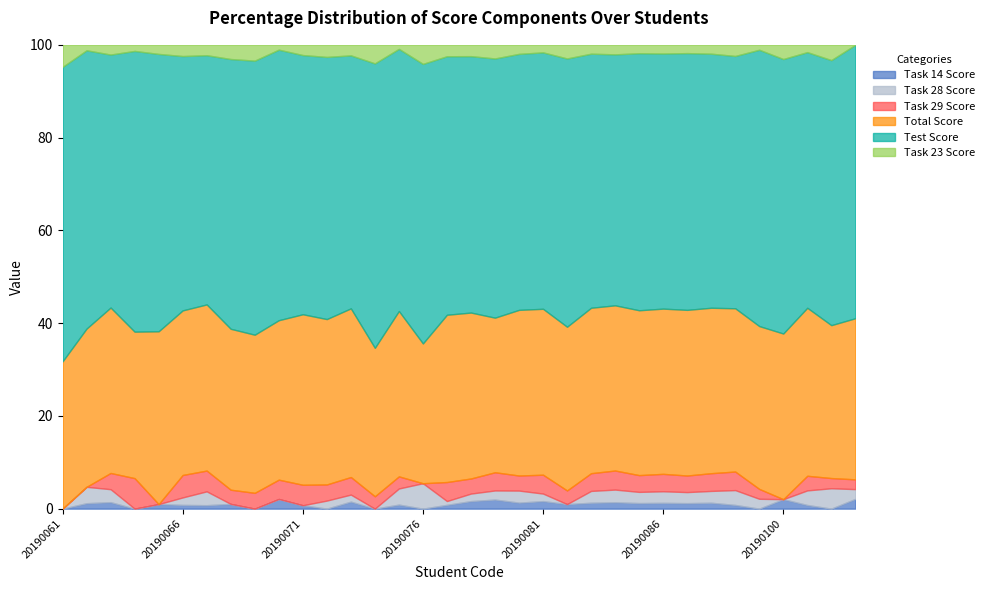

Where is the first local minimum for Task 14 Score?

20190064